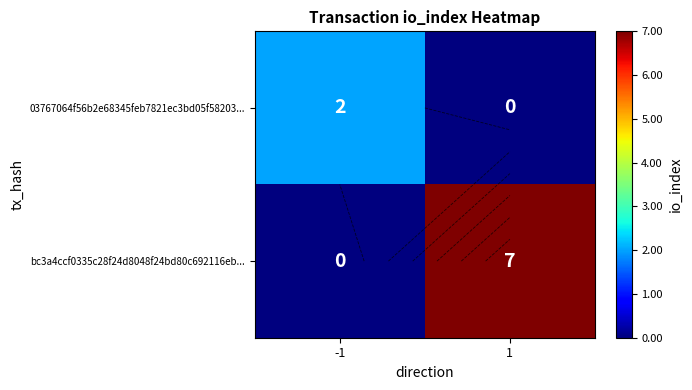

At which category does the chart reach its peak across all series?

1